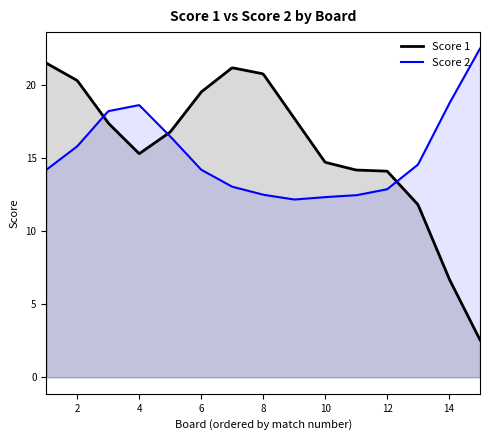

What is the maximum value for Score 2?

22.5